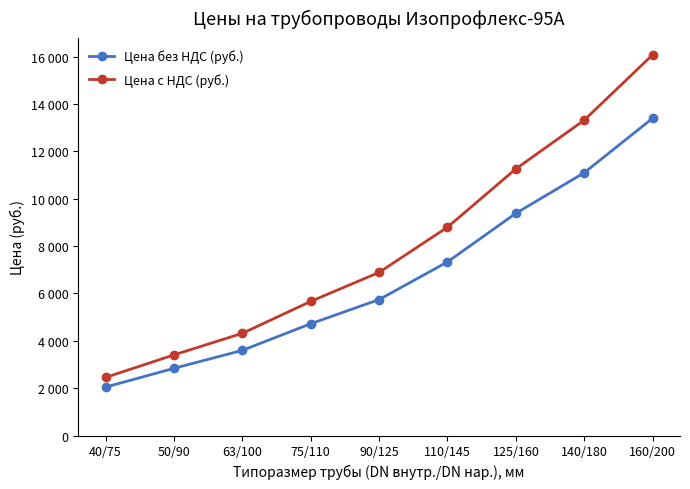

At which category does the chart reach its minimum across all series?

40/75